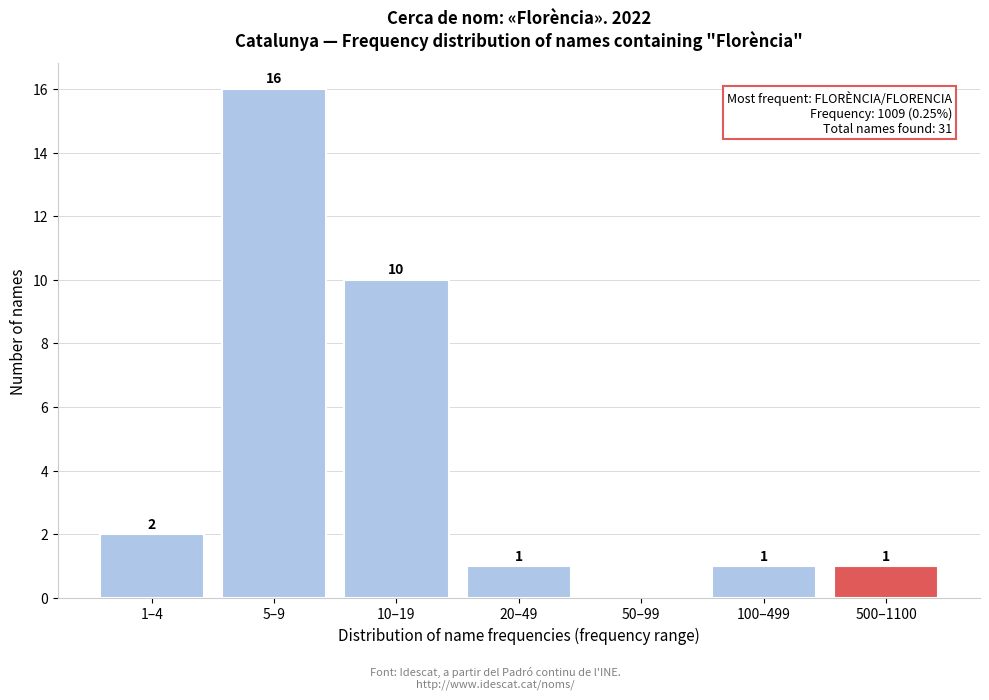

Reading right to left, what are all the values shown in this chart?

500–1100=1	100–499=1	50–99=0	20–49=1	10–19=10	5–9=16	1–4=2